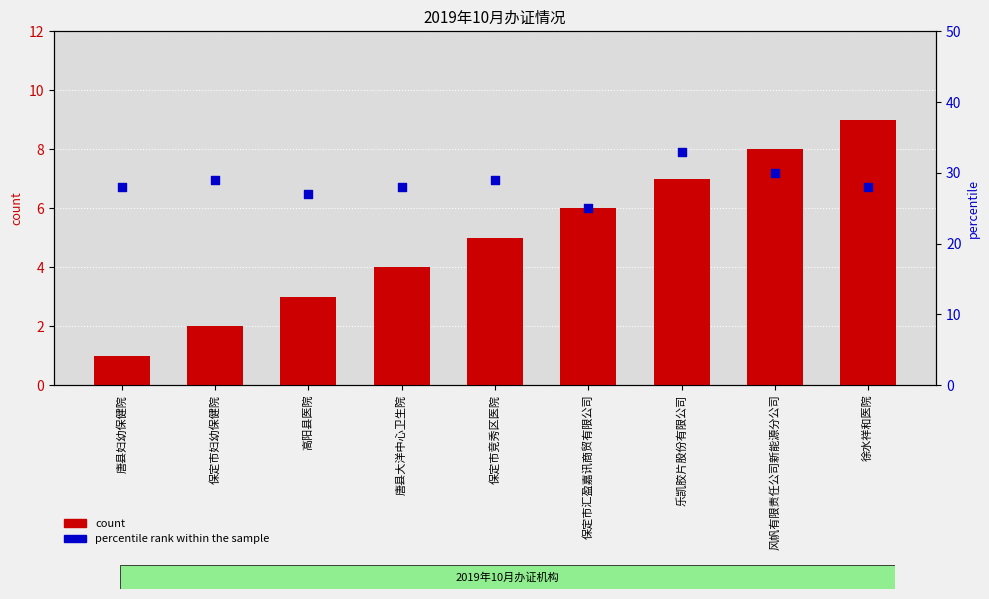

At how many categories does at least one series exceed 18?

9